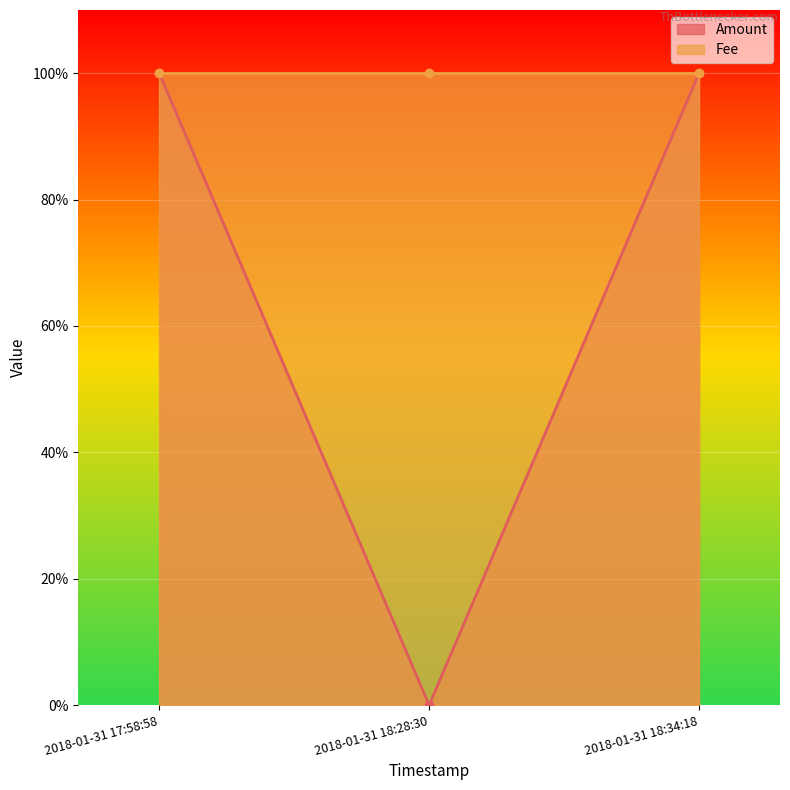

Read the value at 2018-01-31 18:34:18.

1